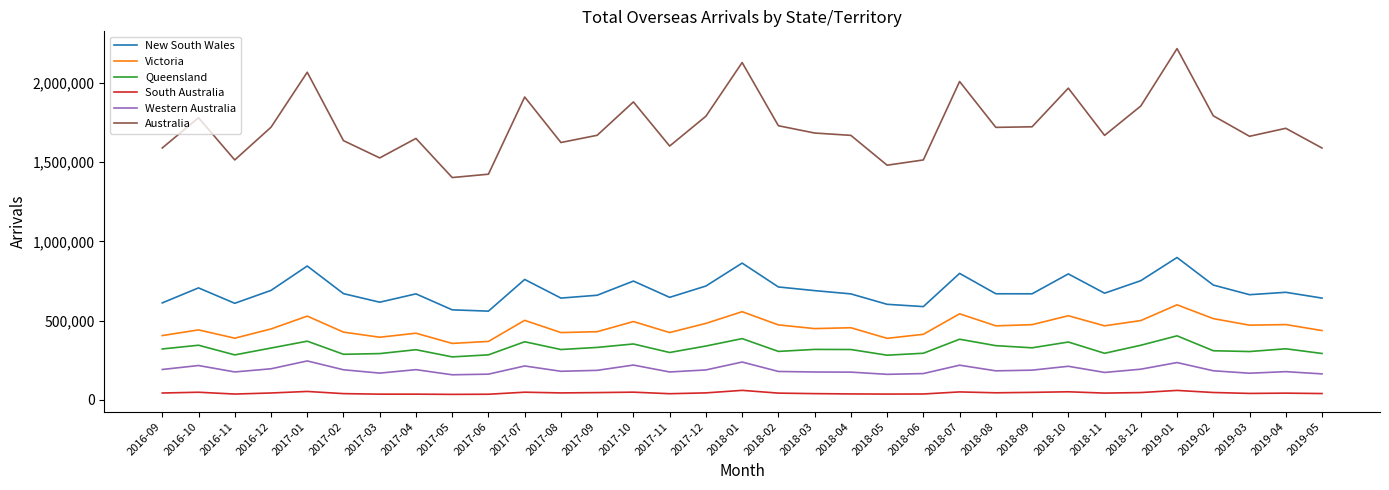

Is the value of Australia at 2018-06 greater than the value of Queensland at 2017-07?

Yes